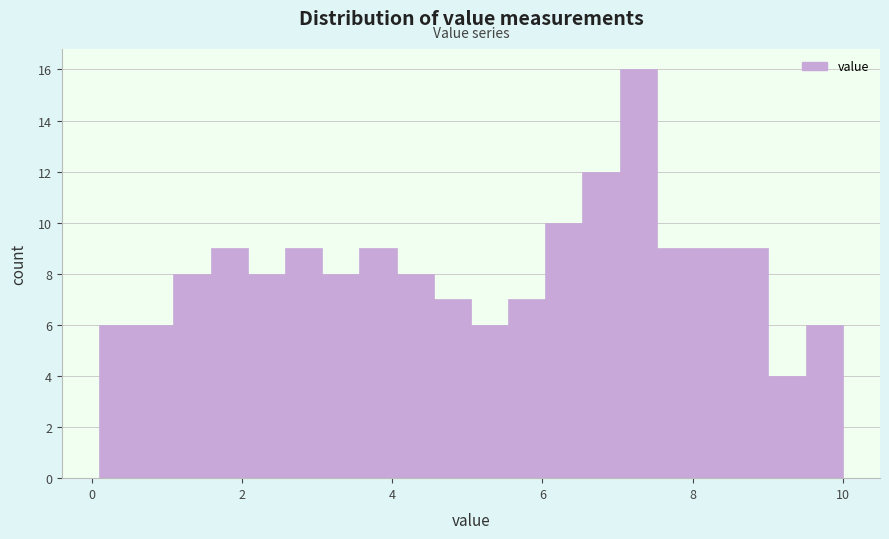

Read against the x-axis, roughly where is the centre of the tallest bar?

7.2